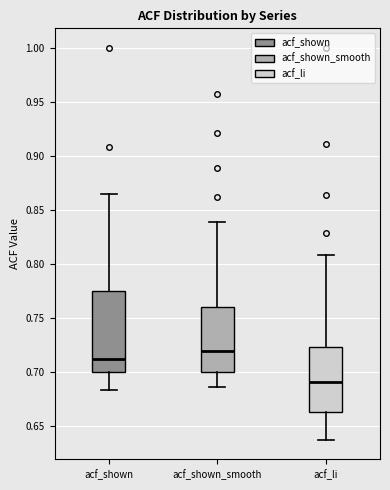

Reading left to right, transcribe this box plot: for each box, give where its median line is, the range the box spans, and where its two whiskers end, as read against the y-axis. The values are not printed on the chart, so give them approximately, as read against the axis.

acf_shown: median 0.710, box 0.700 to 0.775, whiskers 0.685 to 0.865
acf_shown_smooth: median 0.720, box 0.700 to 0.760, whiskers 0.685 to 0.840
acf_li: median 0.690, box 0.665 to 0.725, whiskers 0.635 to 0.810